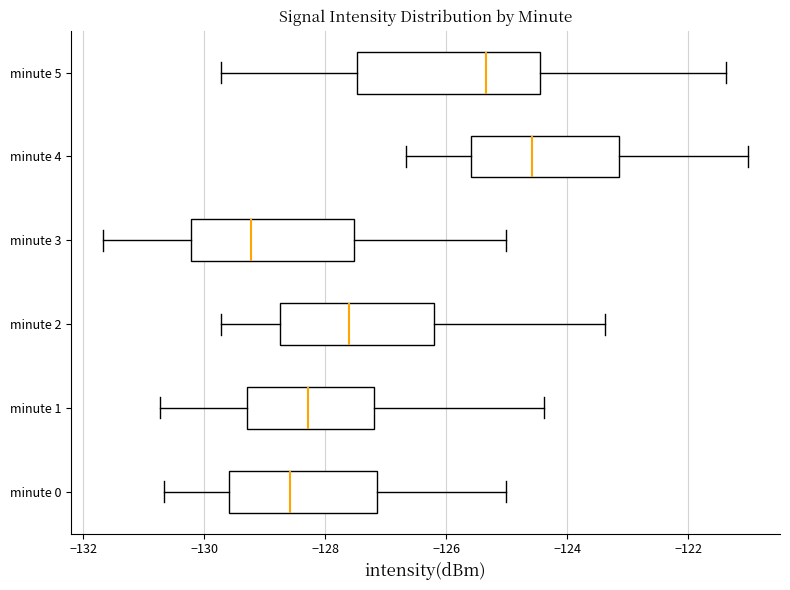

Comparing the boxes themselves (not the whiskers), which one is the widest?

minute 5